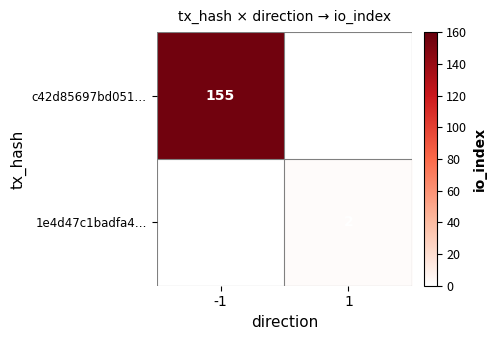

The value of c42d85697bd051… at -1 is 155. True or false?

True